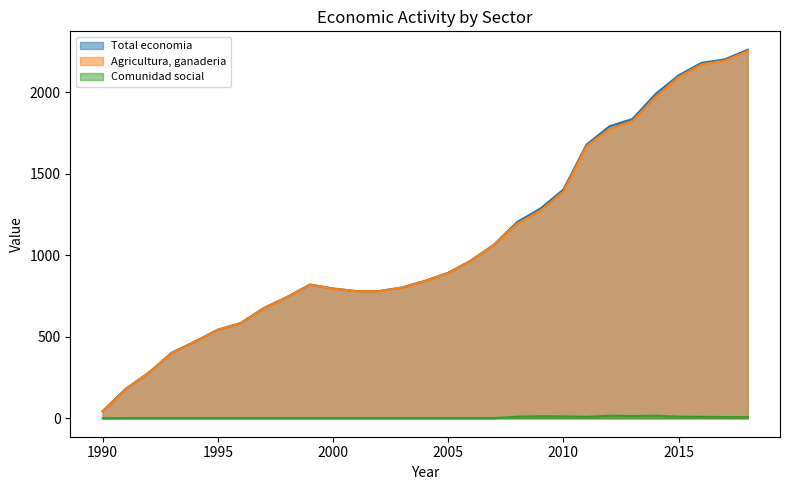

What value does the Agricultura, ganaderia series have at 2001?

779.0